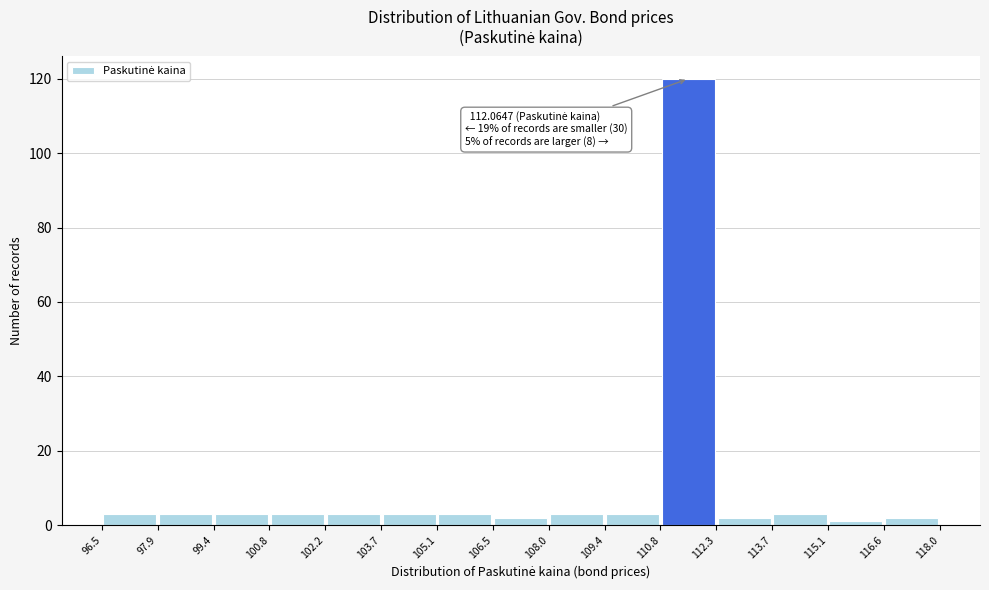

Which range on the x-axis has the tallest bar?

110.8 to 112.3